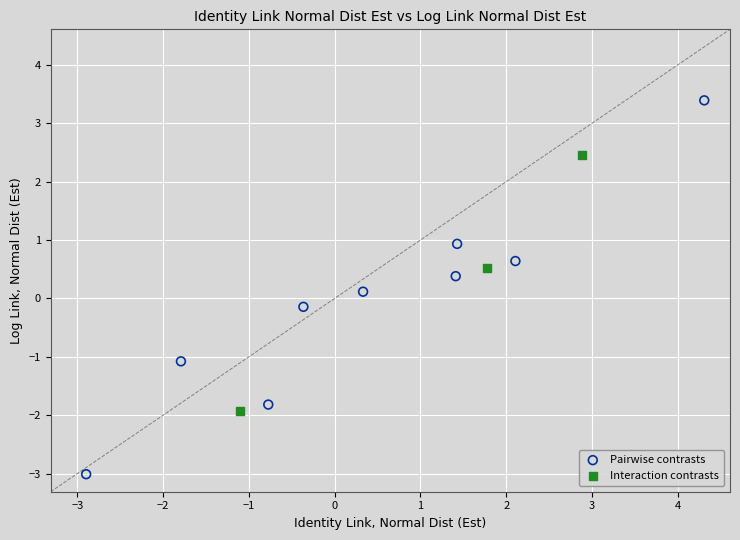

Which series contains the lowest Y value?

Pairwise contrasts